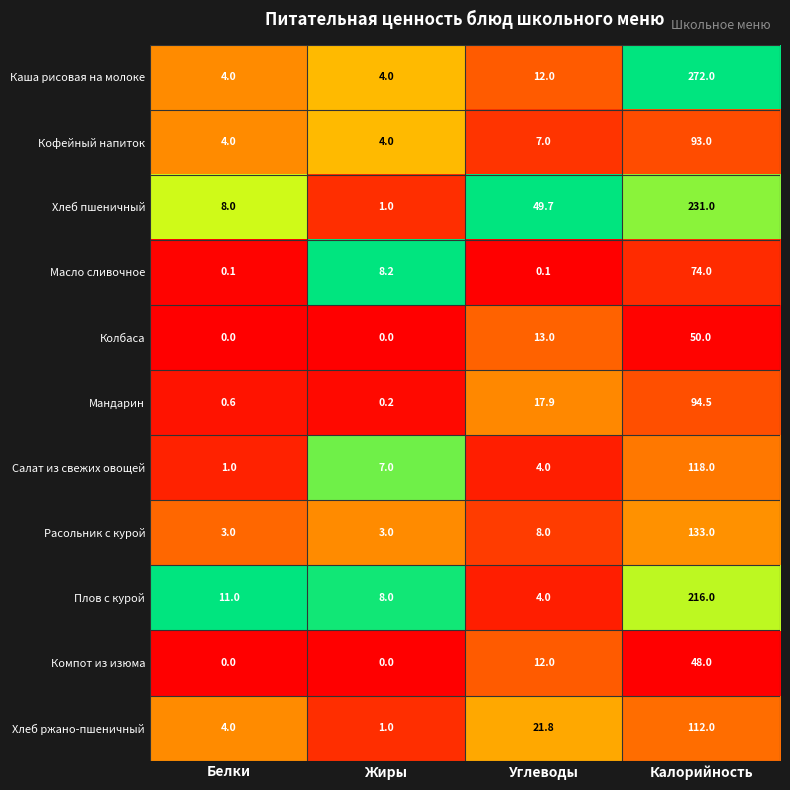

What is the difference between the highest and lowest values at Белки?

11.0